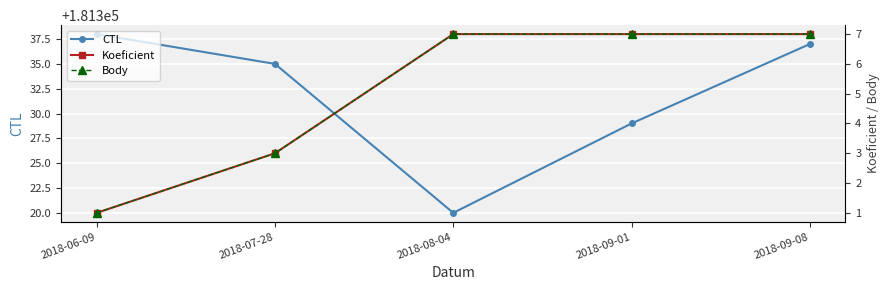

Reading left to right, what are all the values shown in this chart?

CTL: 181338	181335	181320	181329	181337
Koeficient: 1	3	7	7	7
Body: 1	3	7	7	7